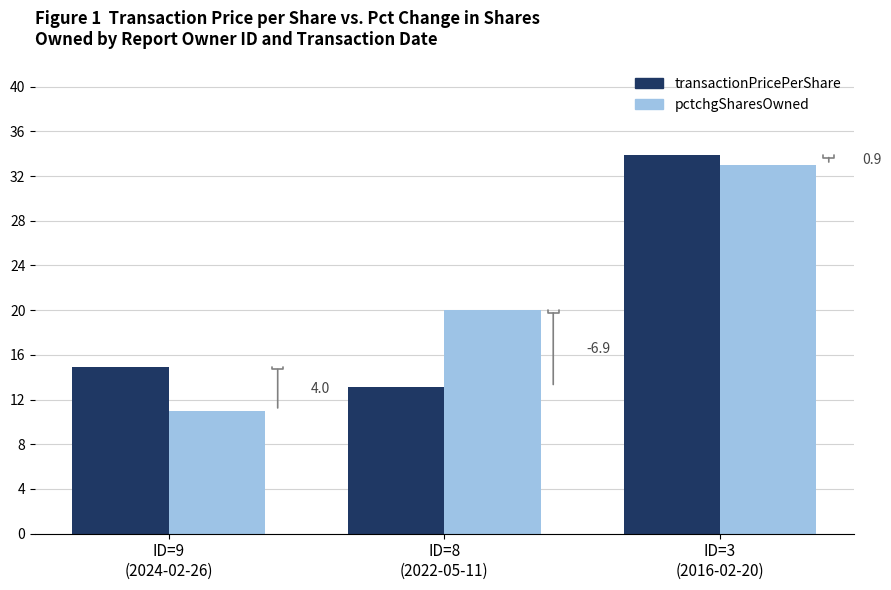

What are all the series names shown in the legend?

transactionPricePerShare, pctchgSharesOwned